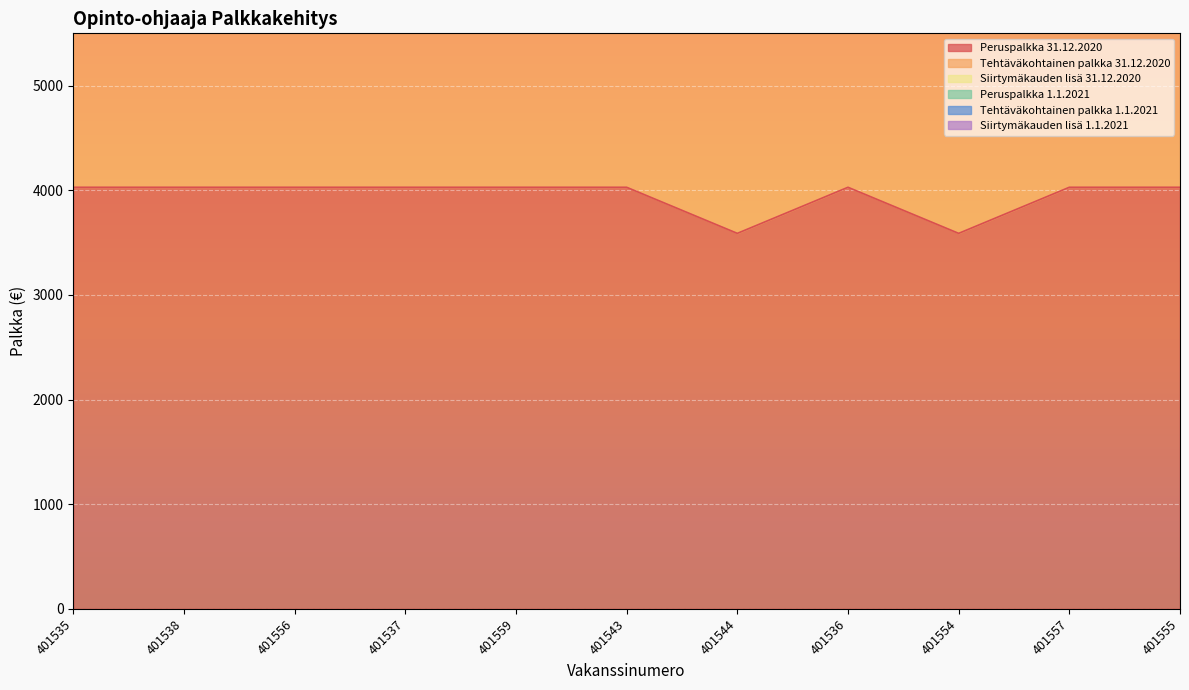

At which label does Tehtäväkohtainen palkka 31.12.2020 reach its peak?

401537